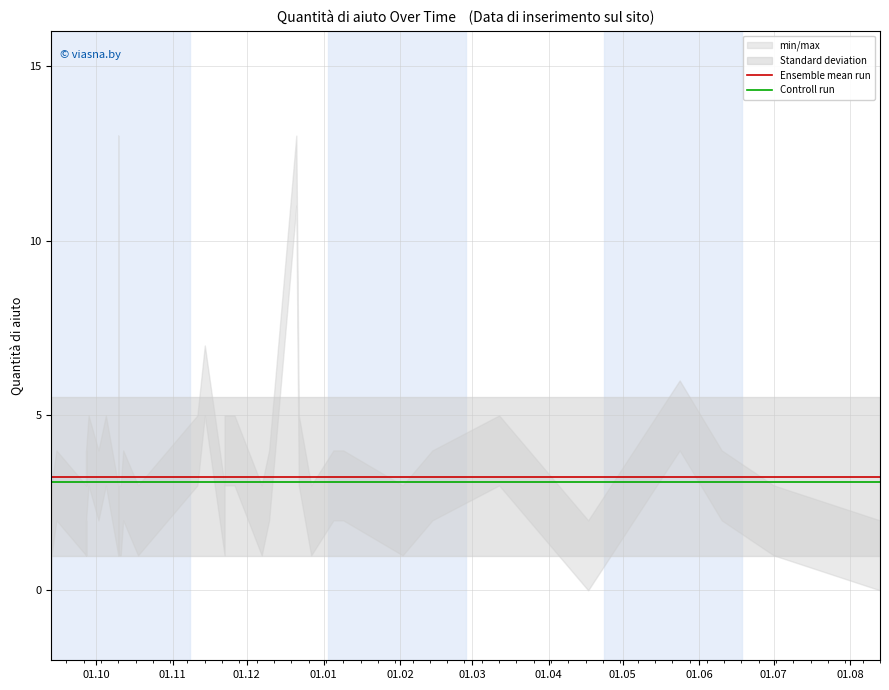

Which series has the largest total across all categories?

Ensemble mean run